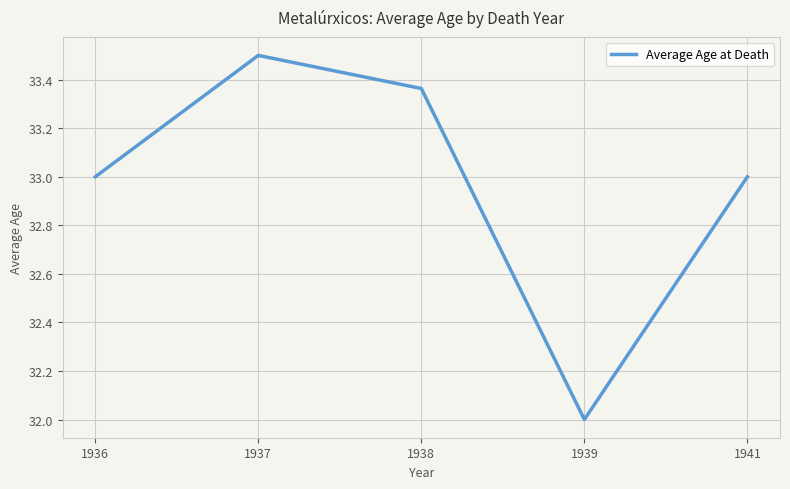

What is the sum of all values?

164.9